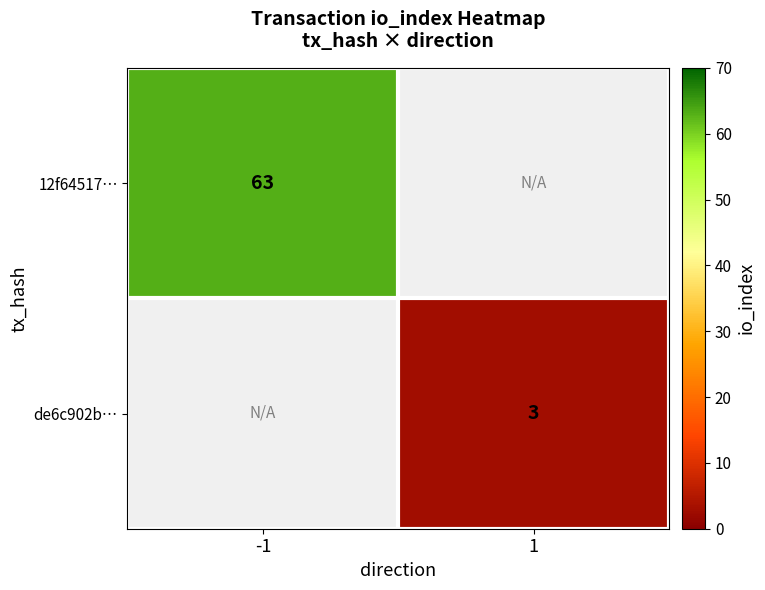

Is the value of de6c902b… at 1 greater than the value of 12f64517… at -1?

No